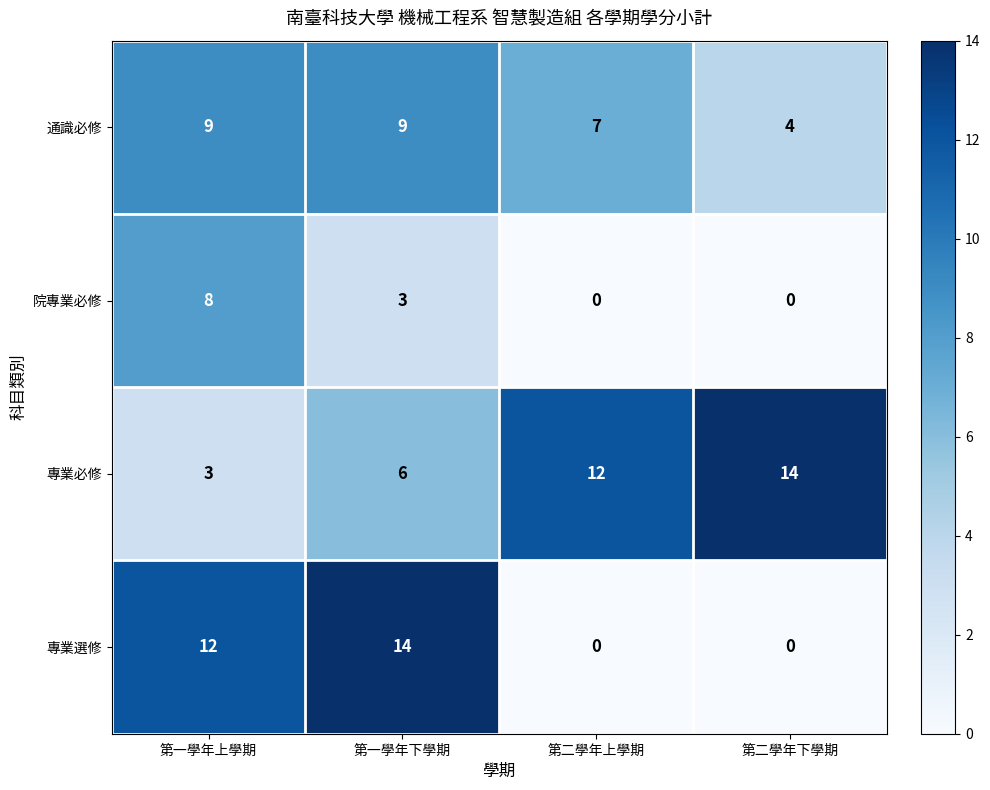

What is the difference between the second highest and second lowest values in the 專業必修 series?

6